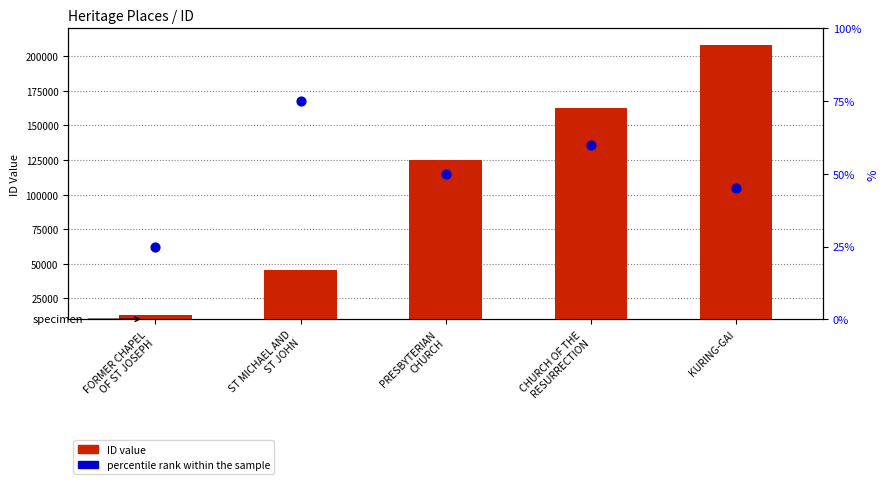

Which series contains the lowest Y value?

ID value